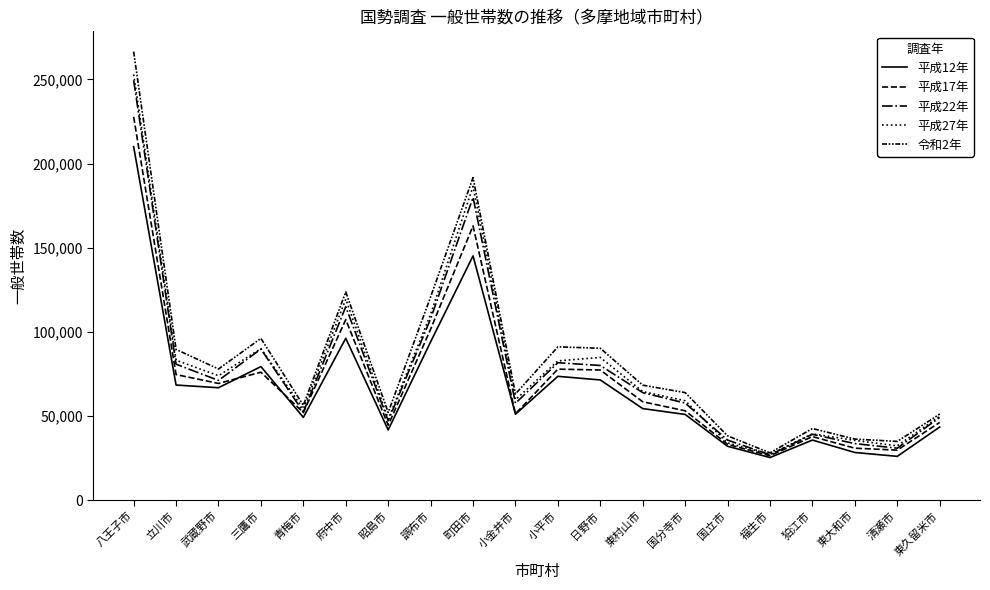

Reading left to right, extract all data points from this chart.

平成12年: 210037	68414	66820	79386	49180	96202	41754	94059	145176	51071	73599	71438	54416	50949	32026	25334	35722	28343	26038	43472
平成17年: 227804	74648	69365	76049	52090	107289	44531	101620	162999	51345	77873	77349	58470	53117	33195	26386	37787	30894	29741	46199
平成22年: 249512	80805	71163	89814	52352	114968	47167	107798	179923	57613	81683	80040	63902	57687	35721	26951	39144	33614	30897	49151
平成27年: 252985	83188	73960	90093	54196	119435	48208	110450	186454	59692	82768	84823	64521	59089	34019	27220	39434	35524	32290	49859
令和2年: 266549	89599	77966	96116	56354	123766	52111	120790	191703	63140	91125	90257	68340	63916	38227	28117	42578	36291	34918	51146